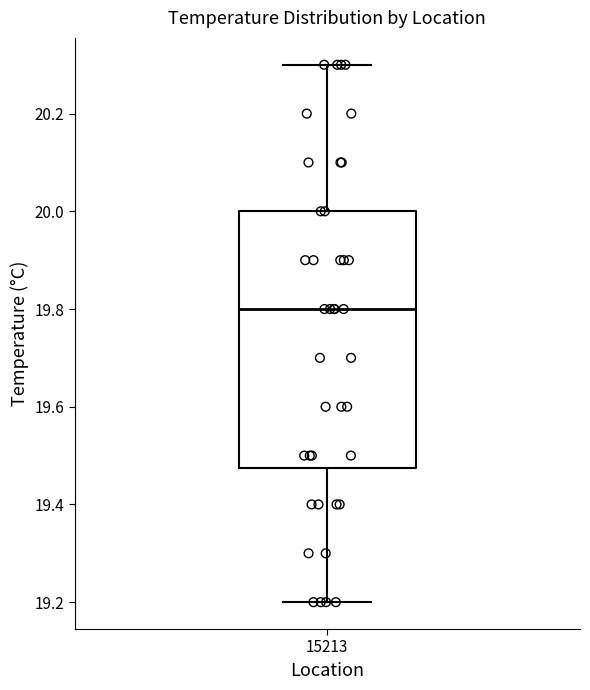

Where does the lower whisker of the box at x = 15213 end on the y-axis? The values are not printed on the chart, so give them approximately, as read against the axis.

19.20